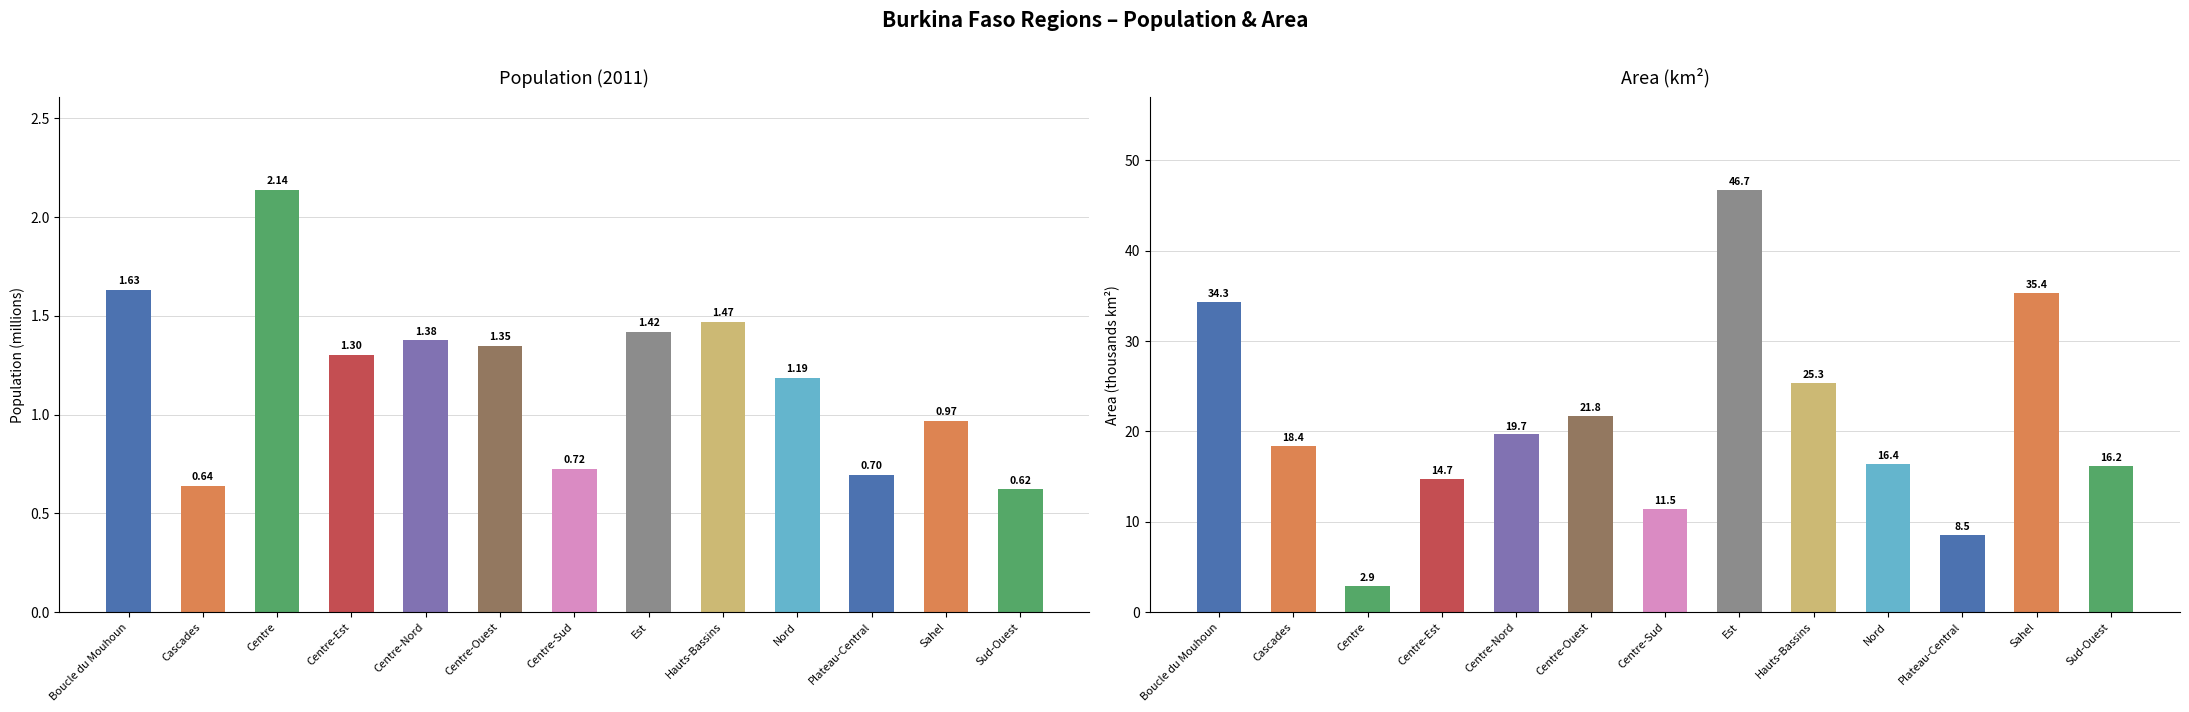

Which has a higher value, Boucle du Mouhoun or Centre?

Centre